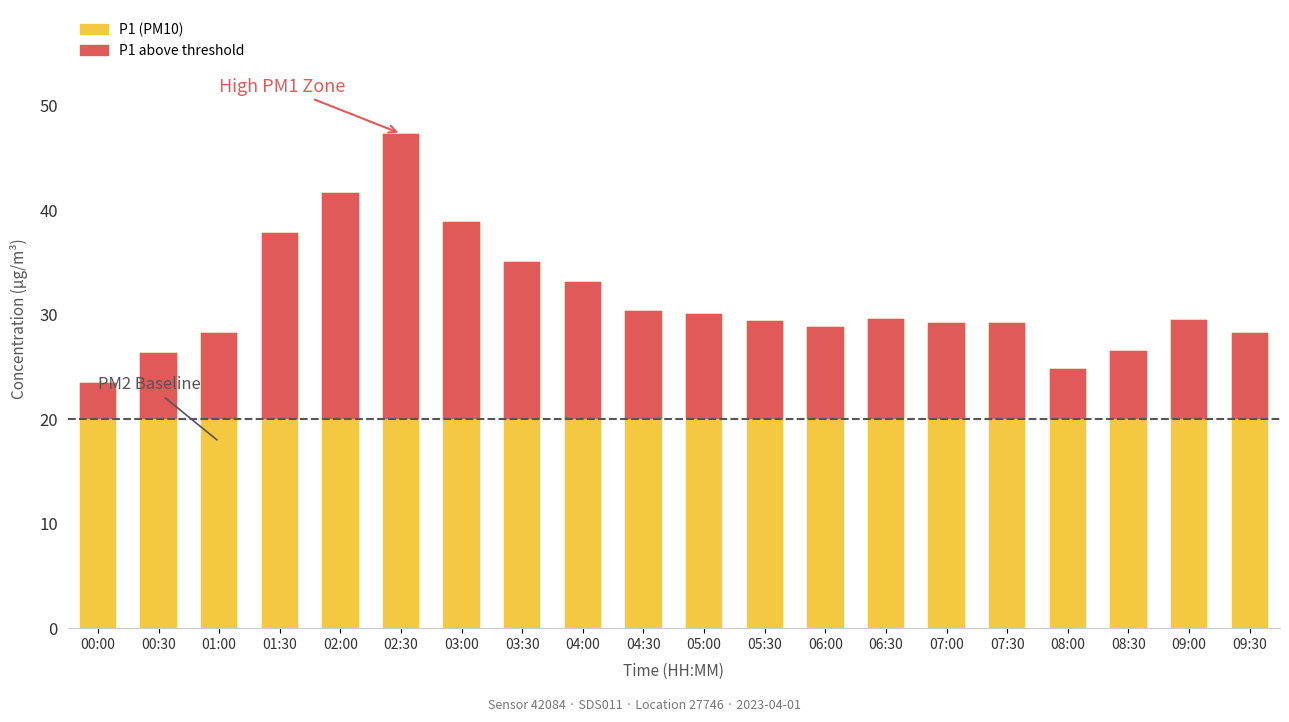

What is the average value of the P1 above threshold series?

11.4